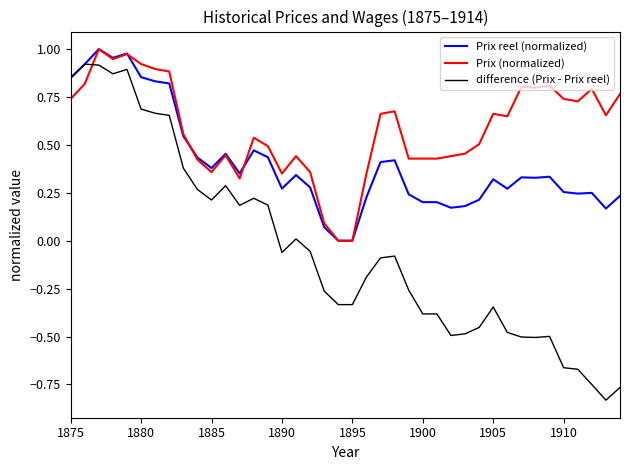

Which series ends up on top after the final intersection of Prix (normalized) and difference (Prix - Prix reel)?

Prix (normalized)